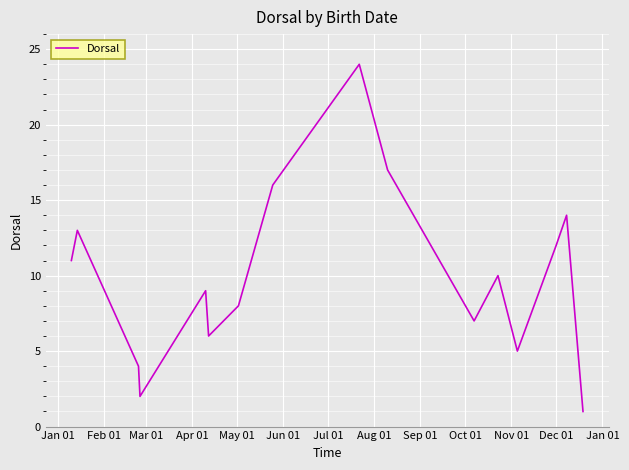

What is the difference between the maximum and minimum values?

23